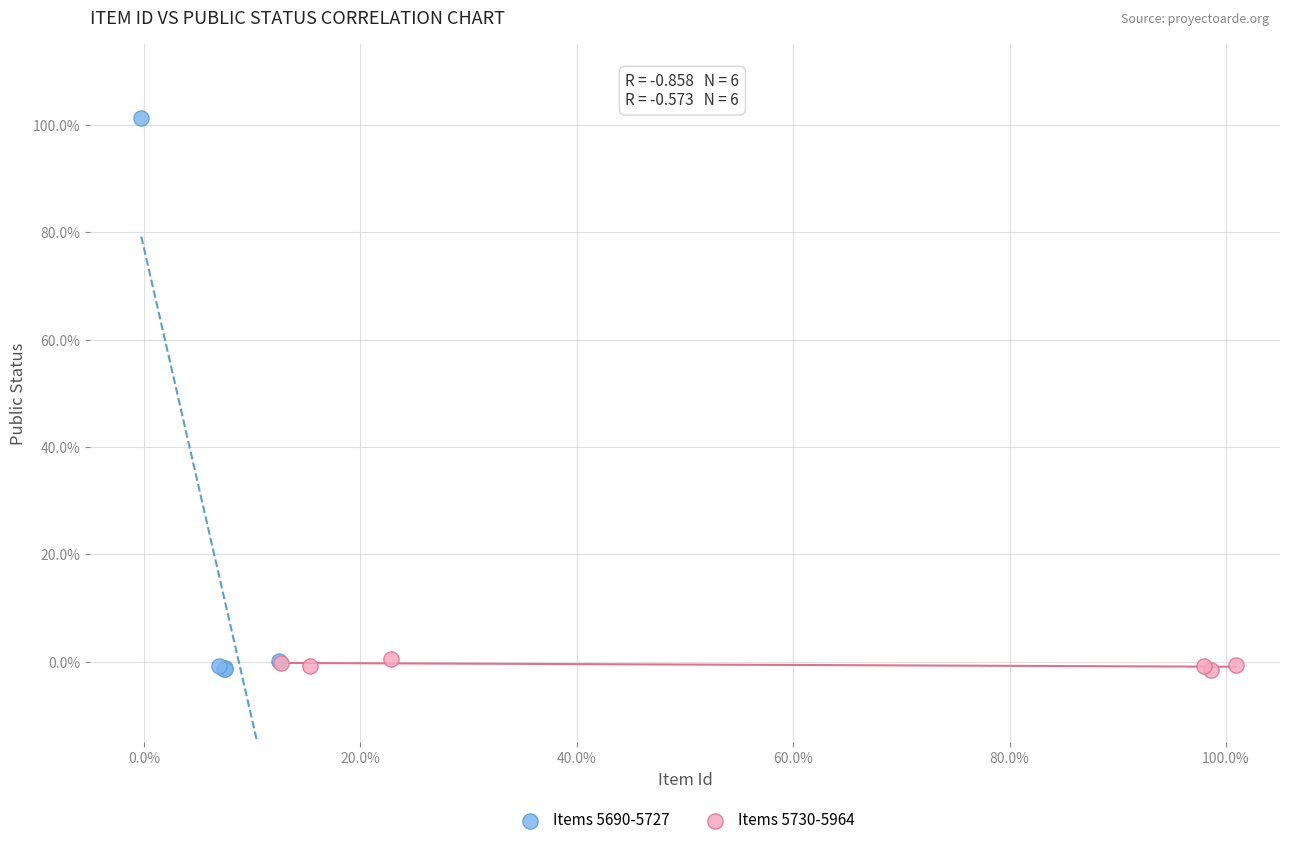

Which series reaches the maximum Y coordinate?

Items 5690-5727